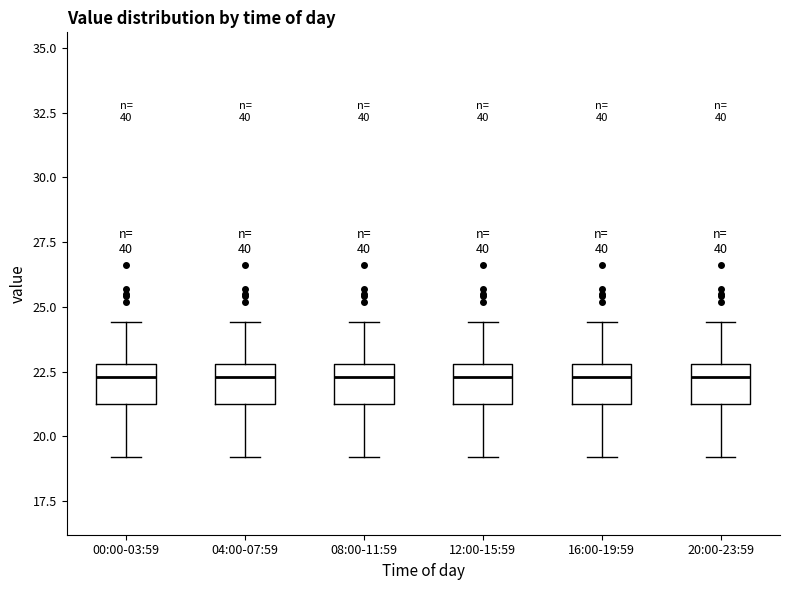

Reading left to right, read every box against the y-axis: the position of its median line, the range the box covers, and the ends of its whiskers. The values are not printed on the chart, so give them approximately, as read against the axis.

00:00-03:59: median 22.5, box 21.5 to 23.0, whiskers 19.0 to 24.5
04:00-07:59: median 22.5, box 21.5 to 23.0, whiskers 19.0 to 24.5
08:00-11:59: median 22.5, box 21.5 to 23.0, whiskers 19.0 to 24.5
12:00-15:59: median 22.5, box 21.5 to 23.0, whiskers 19.0 to 24.5
16:00-19:59: median 22.5, box 21.5 to 23.0, whiskers 19.0 to 24.5
20:00-23:59: median 22.5, box 21.5 to 23.0, whiskers 19.0 to 24.5